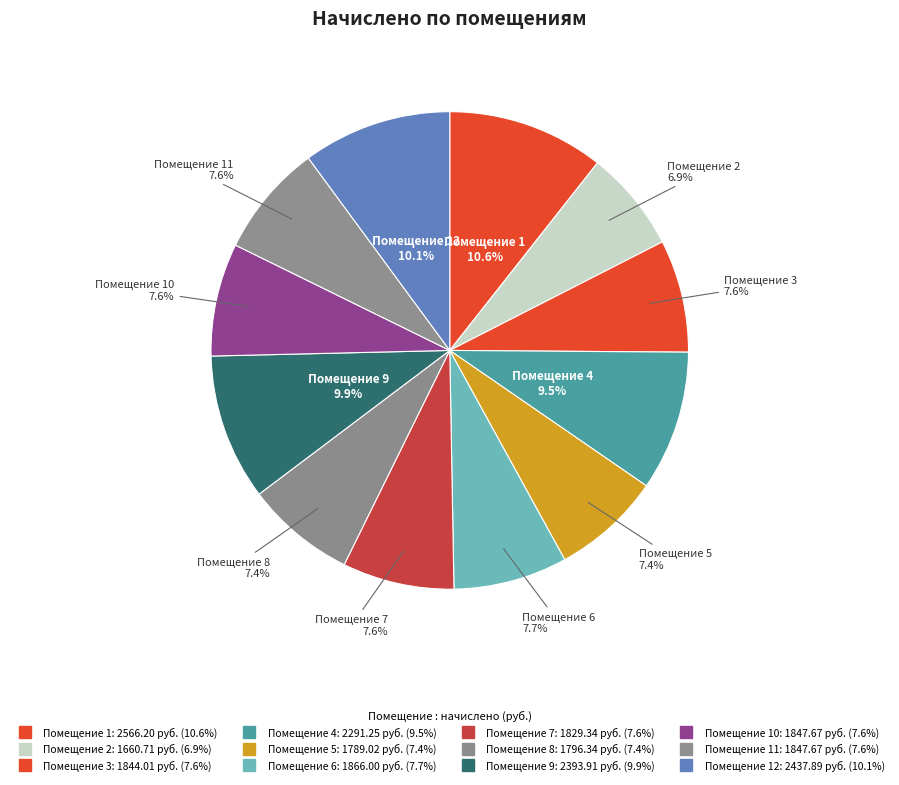

How many slices are in this pie chart?

12